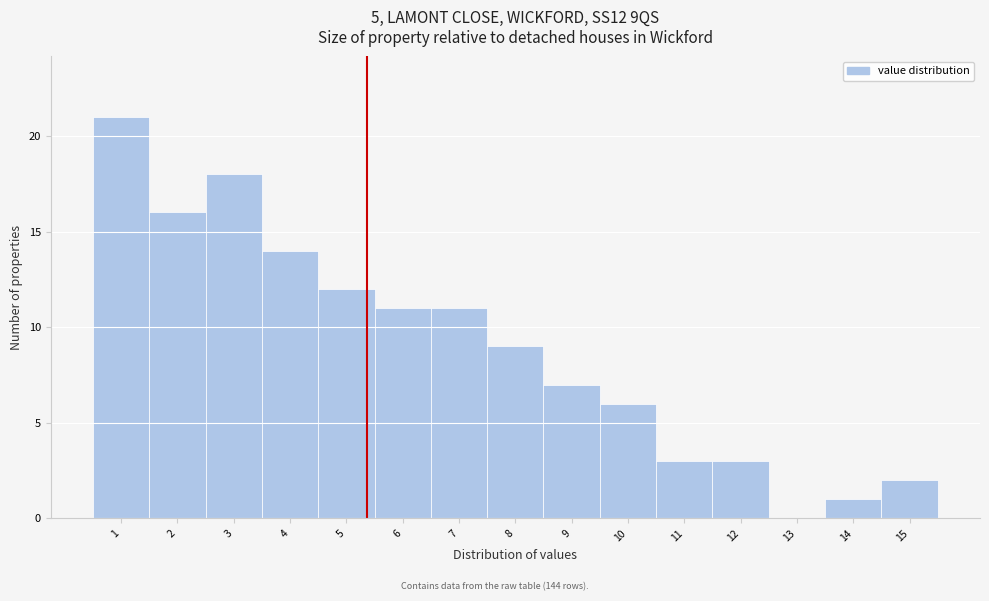

Reading left to right, extract all data points from this chart.

1=21	2=16	3=18	4=14	5=12	6=11	7=11	8=9	9=7	10=6	11=3	12=3	13=0	14=1	15=2